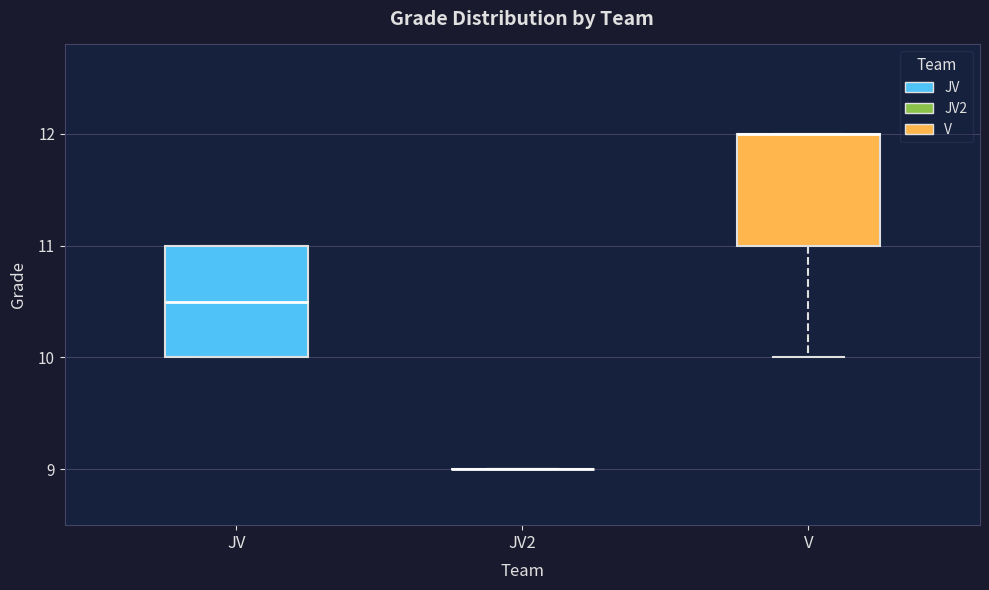

Reading left to right, transcribe this box plot: for each box, give where its median line is, the range the box spans, and where its two whiskers end, as read against the y-axis. The values are not printed on the chart, so give them approximately, as read against the axis.

JV: median 10.5, box 10.0 to 11.0, whiskers 10.0 to 11.0
JV2: box collapsed to a line at 9.0, whiskers 9.0 to 9.0
V: median 12.0 (drawn on the box's upper edge), box 11.0 to 12.0, whiskers 10.0 to 12.0